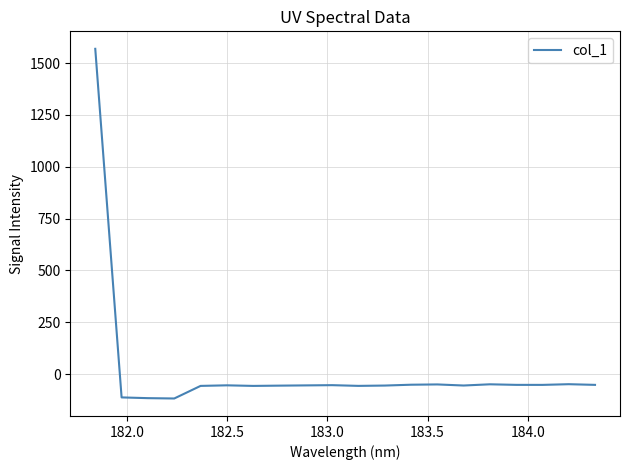

What is the minimum value shown in the chart?

-117.9